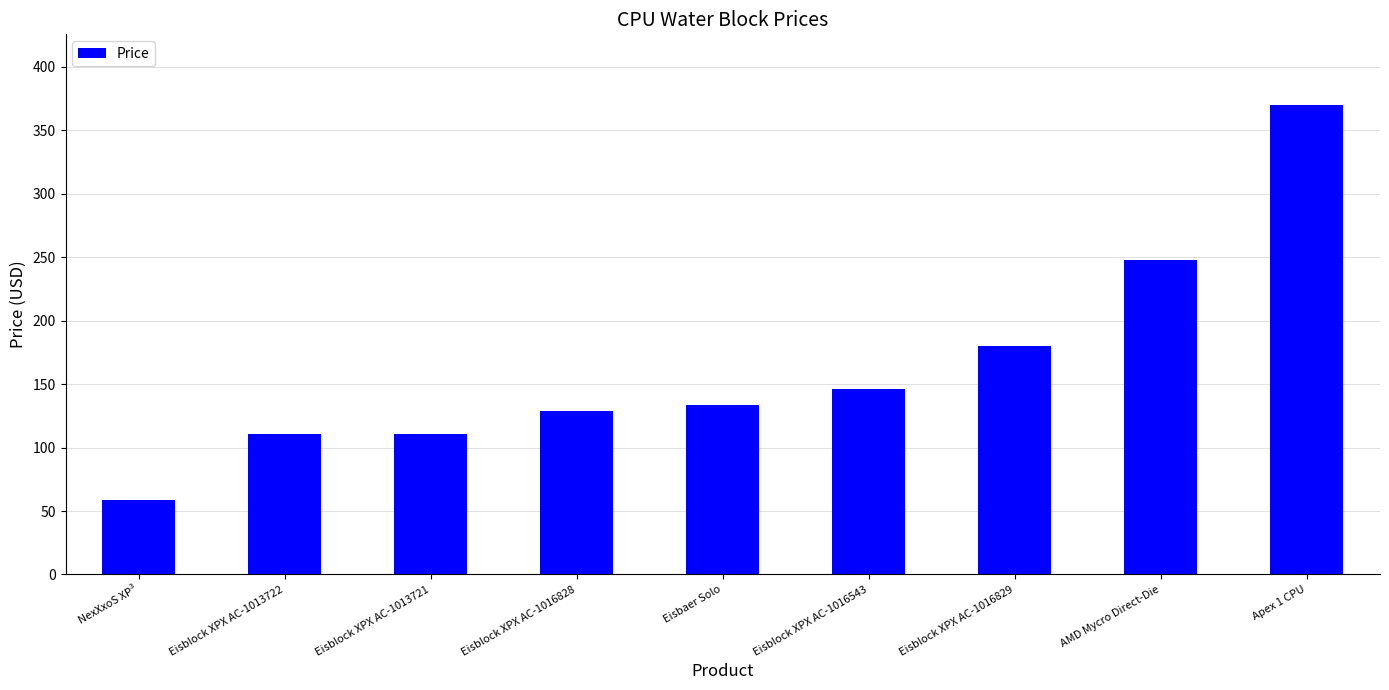

What value does the data have at Eisbaer Solo?

133.2